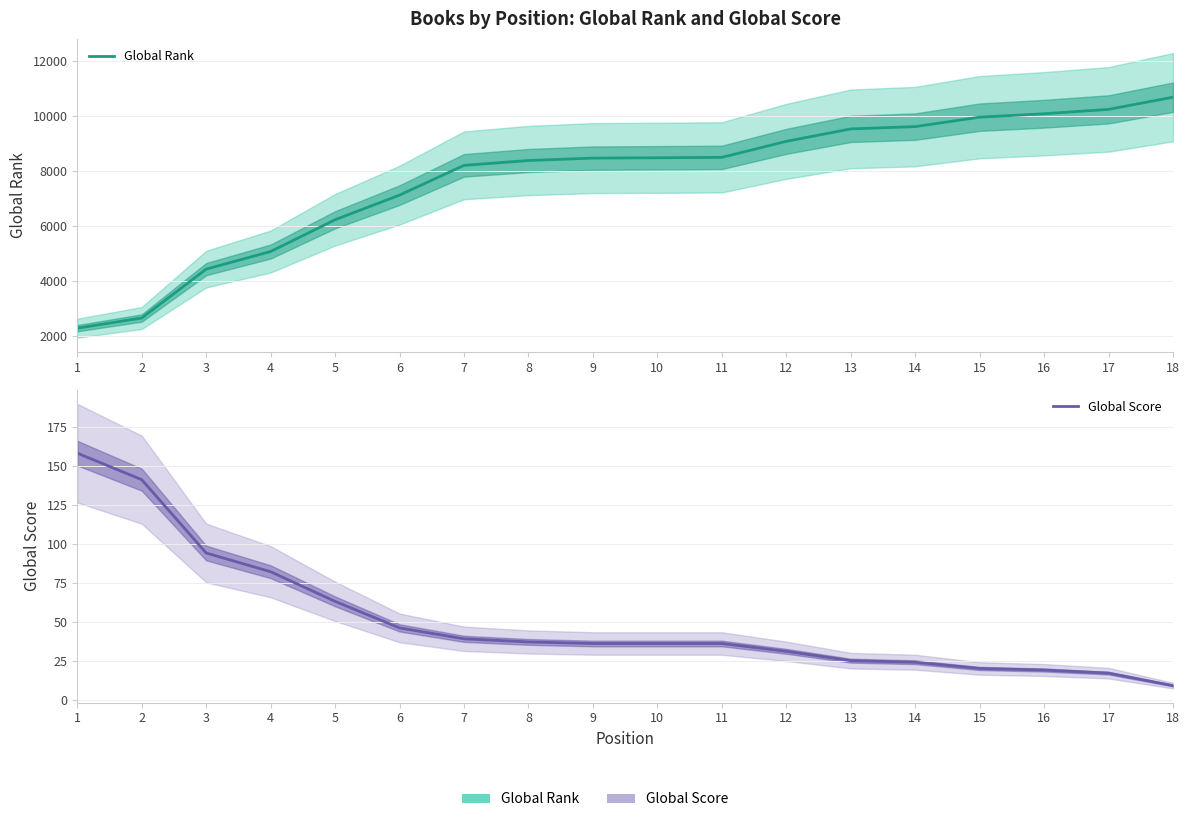

Does the chart have visible grid lines?

Yes